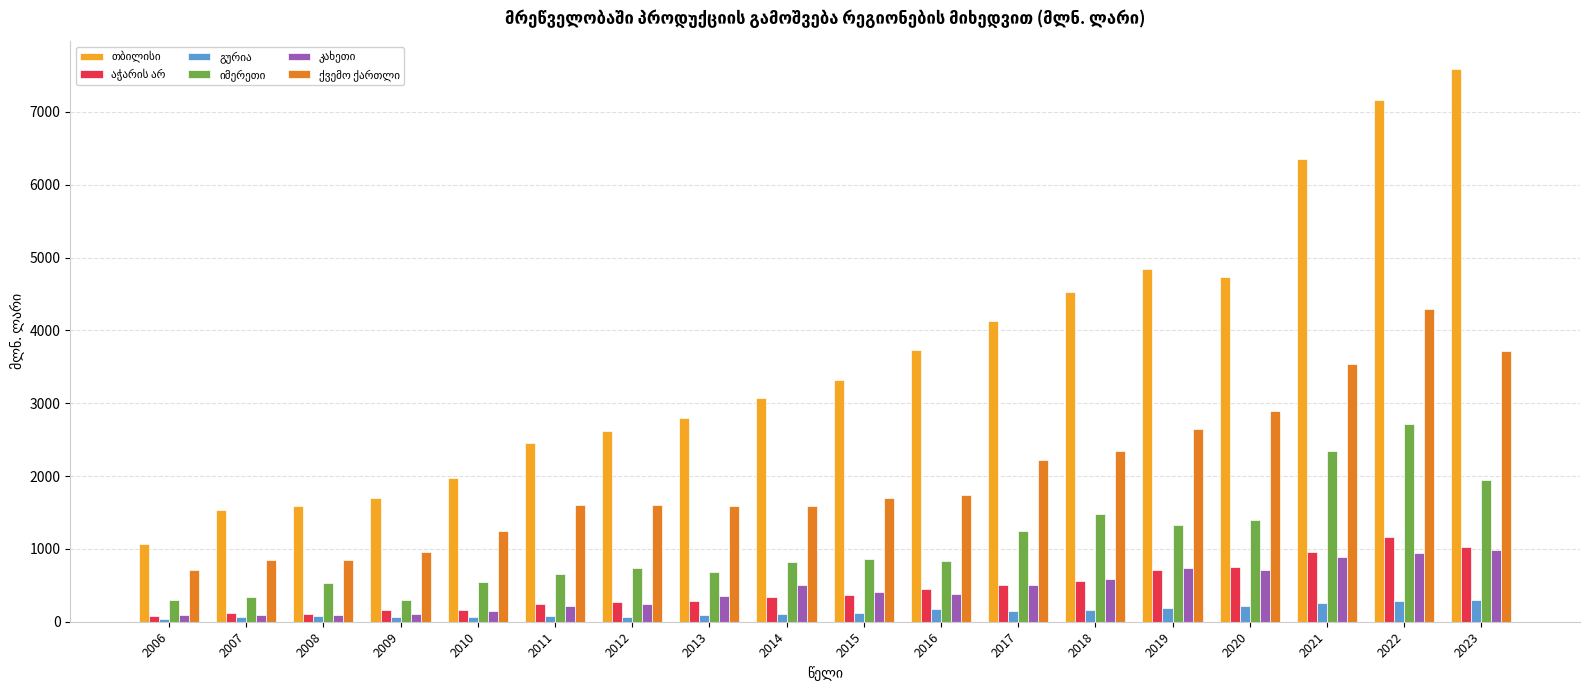

At which category is the sum across all series the highest?

2022